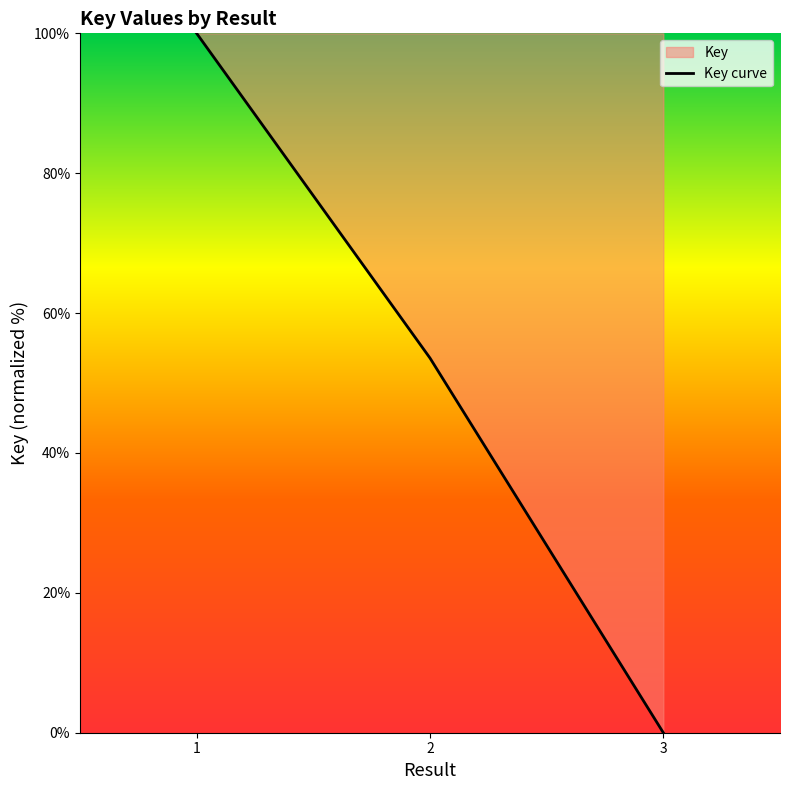

Count the values in the range 0 to 100.

3